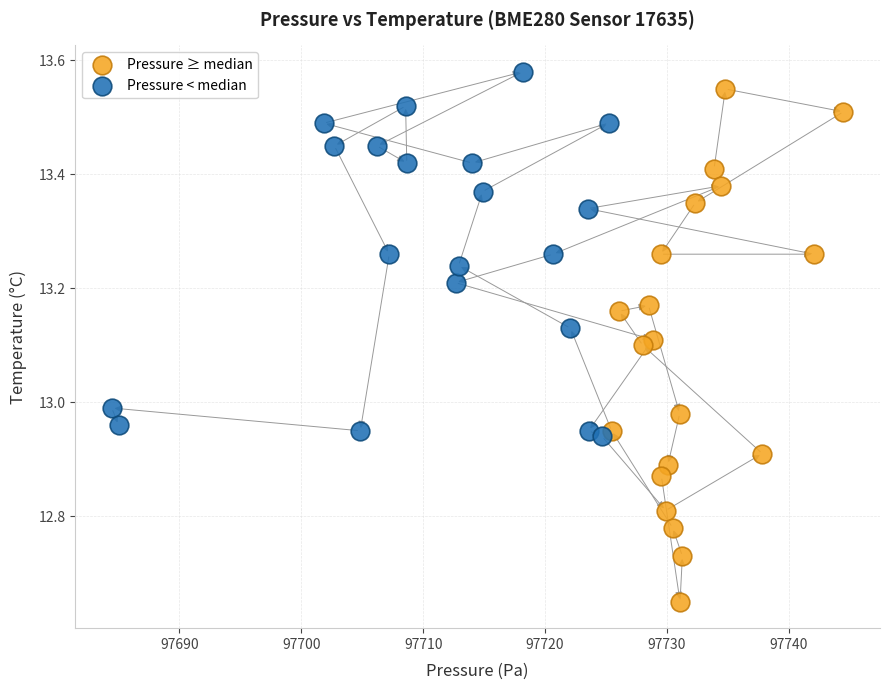

Which series reaches the maximum Y coordinate?

Pressure < median